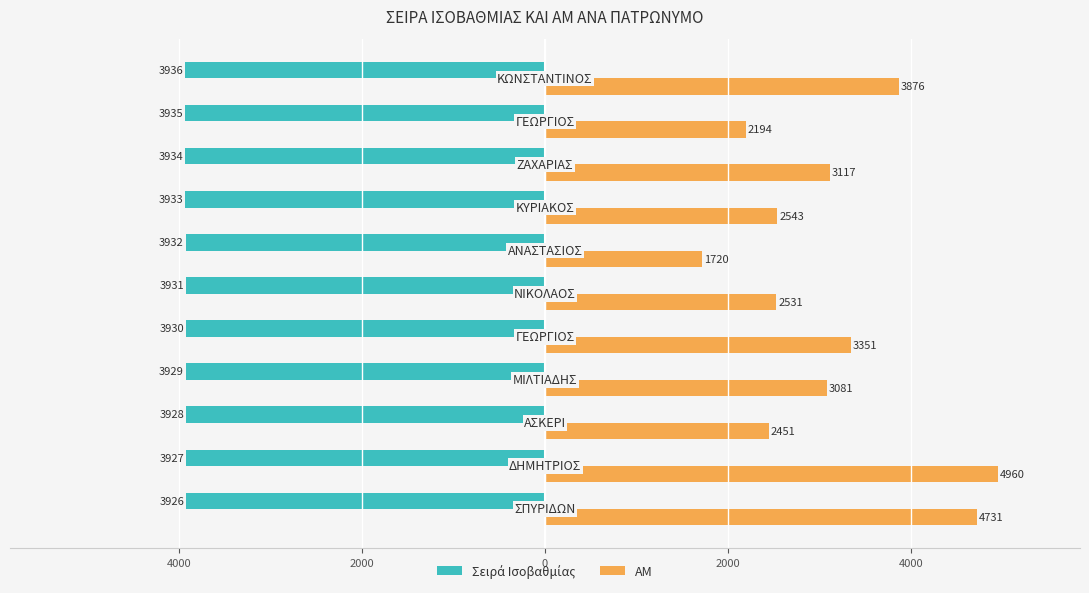

How many values in the ΑΜ series are below 3081?

5